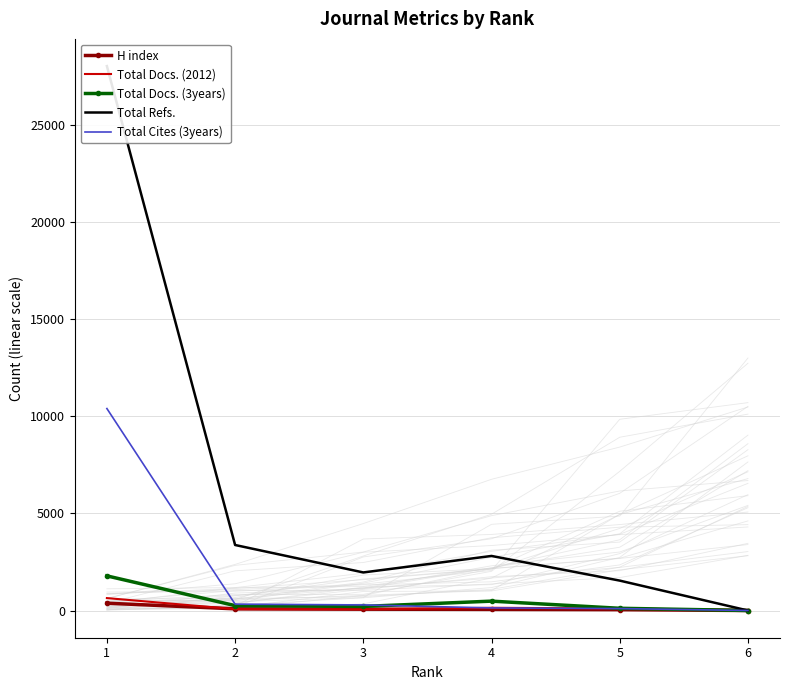

Is it true that Total Docs. (3years) equals 114 at 5?

True